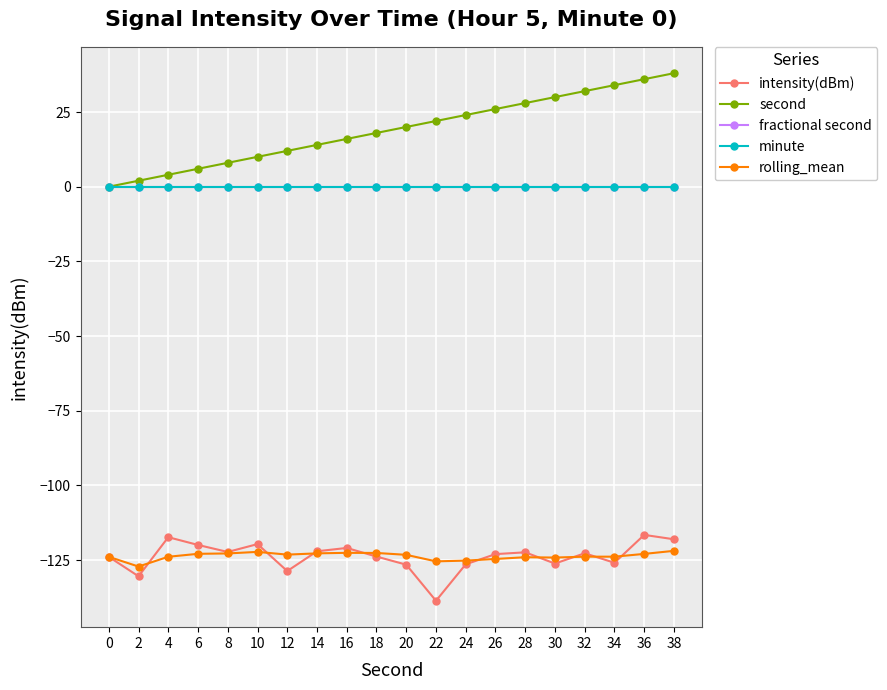

How many lines are shown in the chart?

5